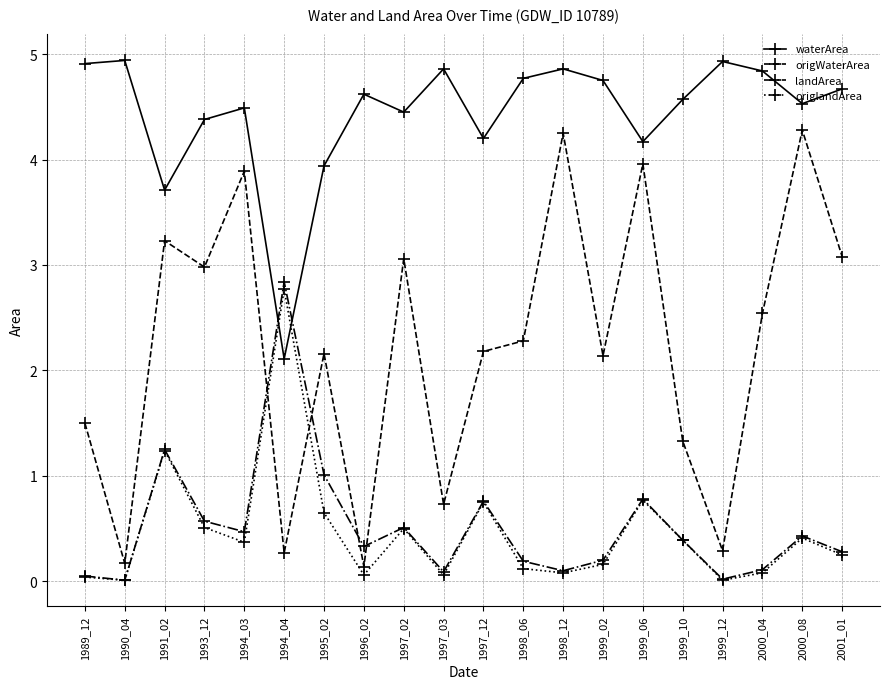

True or false: waterArea and origlandArea cross at least once.

True